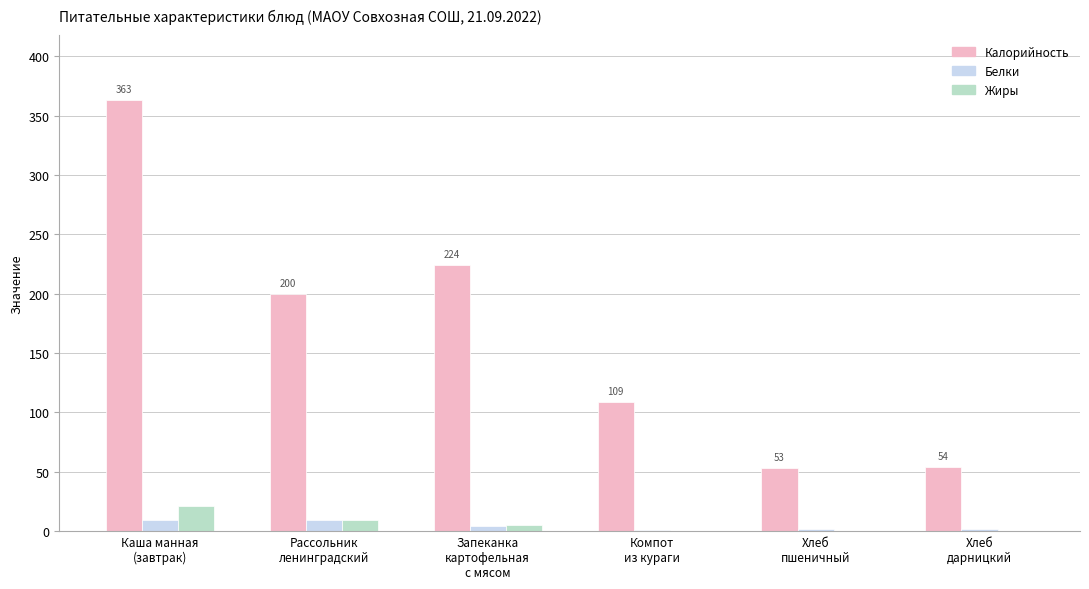

Which series changed the most between Рассольник
ленинградский and Хлеб
дарницкий?

Калорийность